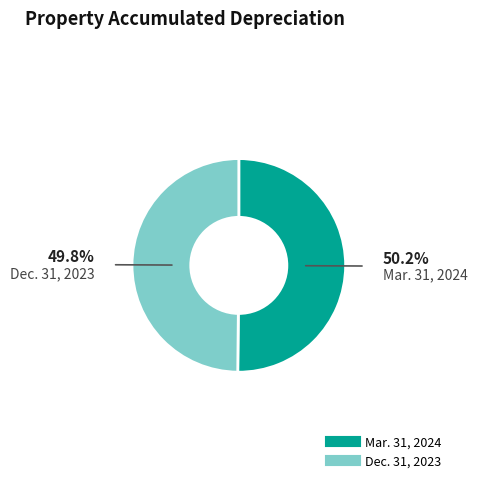

Count the number of slices in the pie.

2